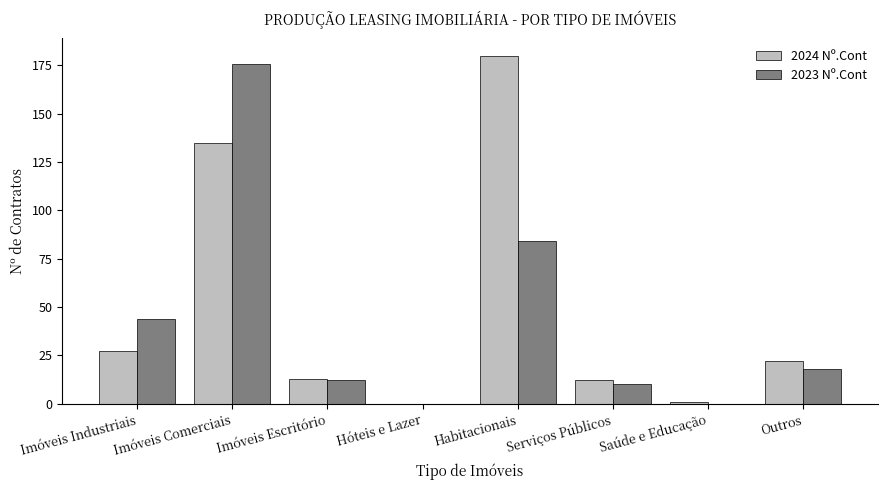

At which category is the sum across all series the highest?

Imóveis Comerciais